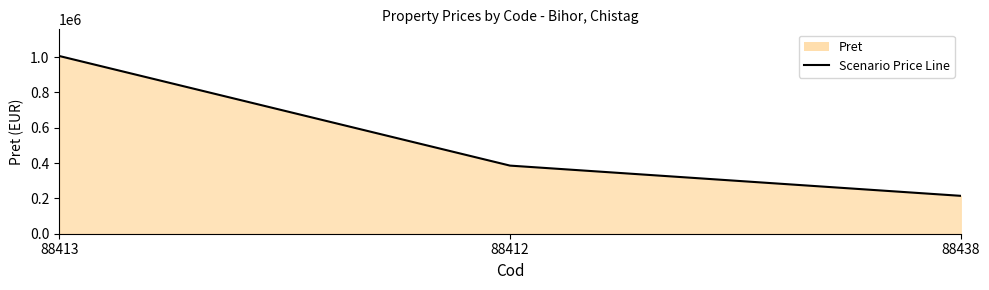

What is the approximate value at 88438?

214582.5